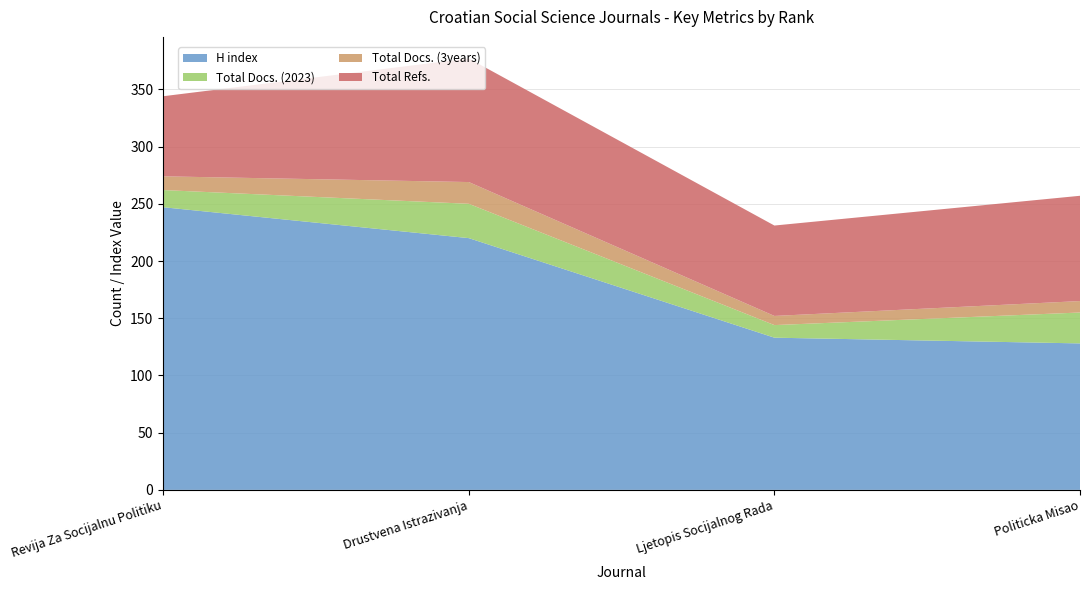

Reading left to right, list all the values displayed in this chart.

H index: 247	220	133	128
Total Docs. (2023): 15	30	11	27
Total Docs. (3years): 12	19	8	10
Total Refs.: 70	108	79	92